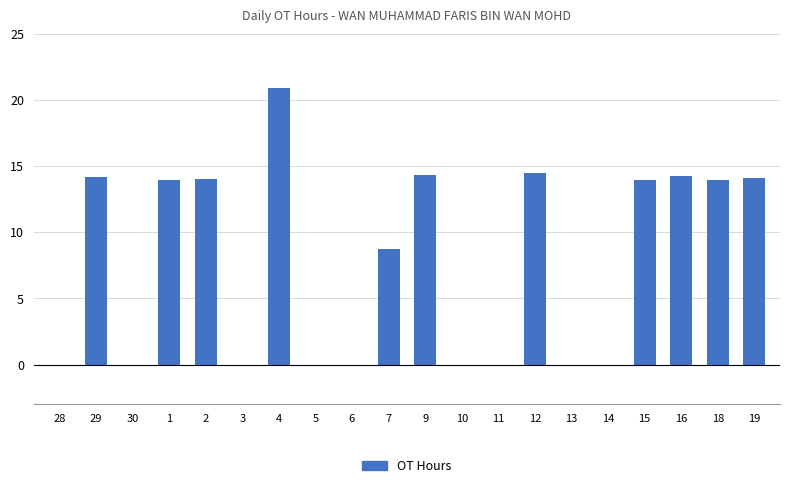

What is the sum of the values at 14 and 1?

13.9